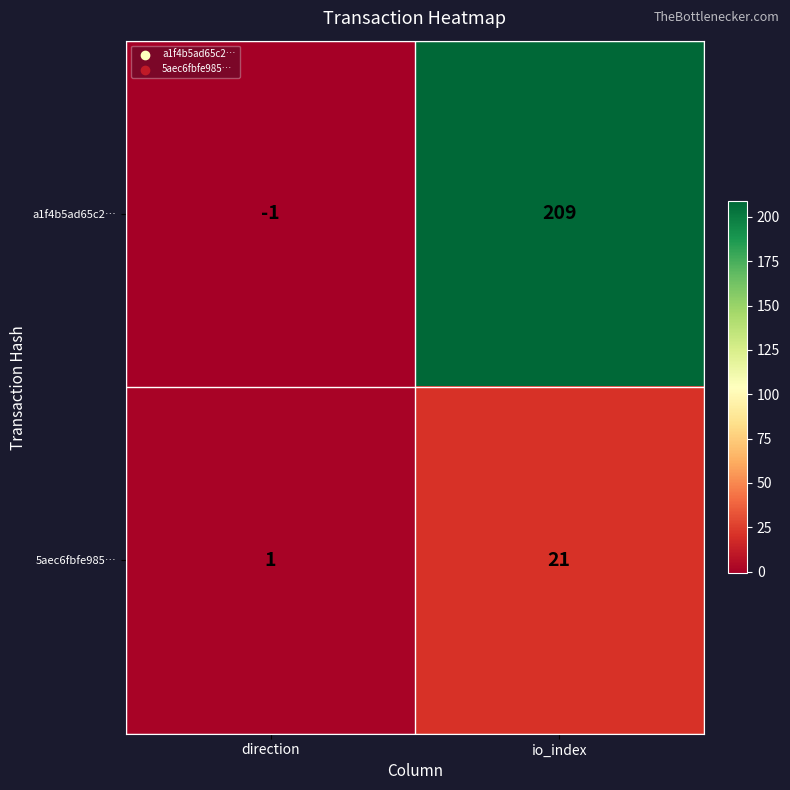

Read the 5aec6fbfe985… value at io_index, to the nearest 5.

20